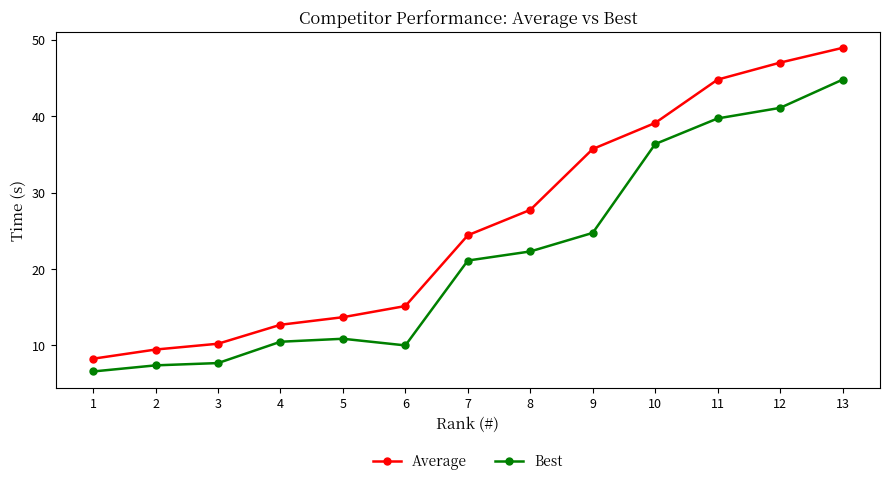

What is the highest value of the Best series?

44.8